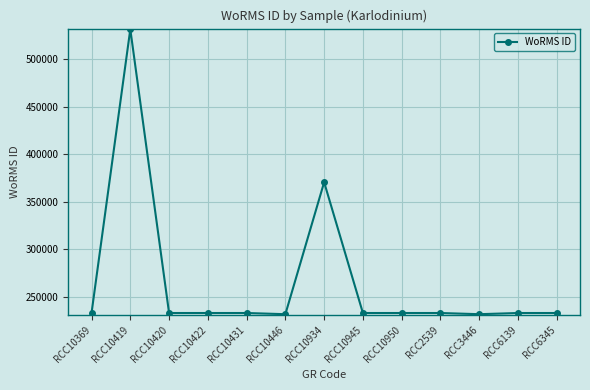

What is the greatest value displayed?

531340